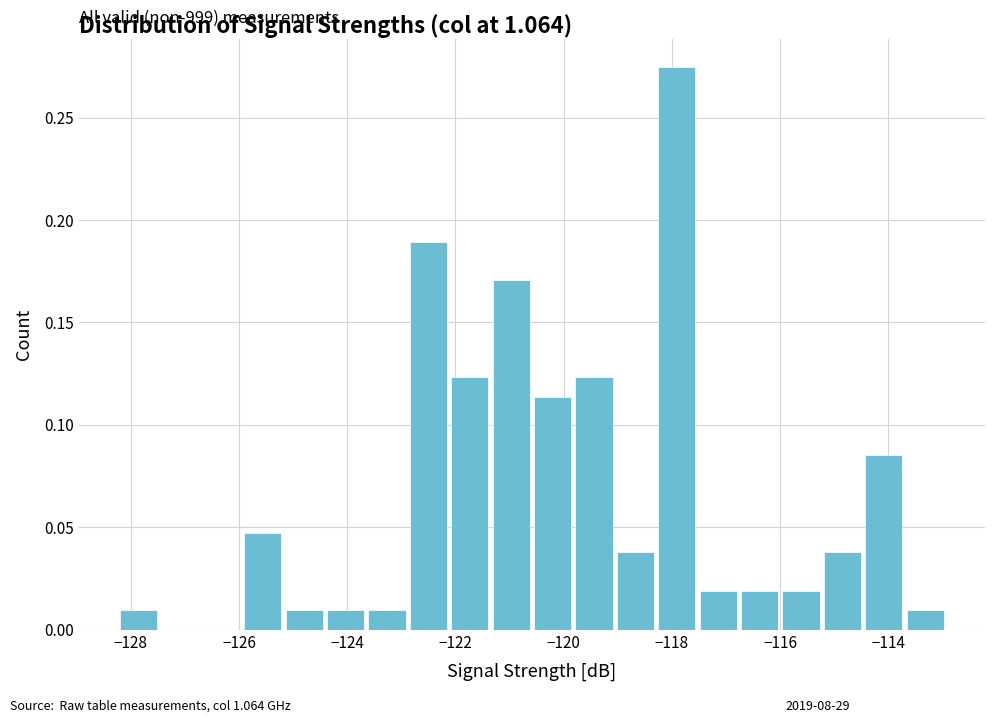

Around what value on the x-axis is the tallest bar? Give the approximate position of its centre, as read against the axis.

-118.0